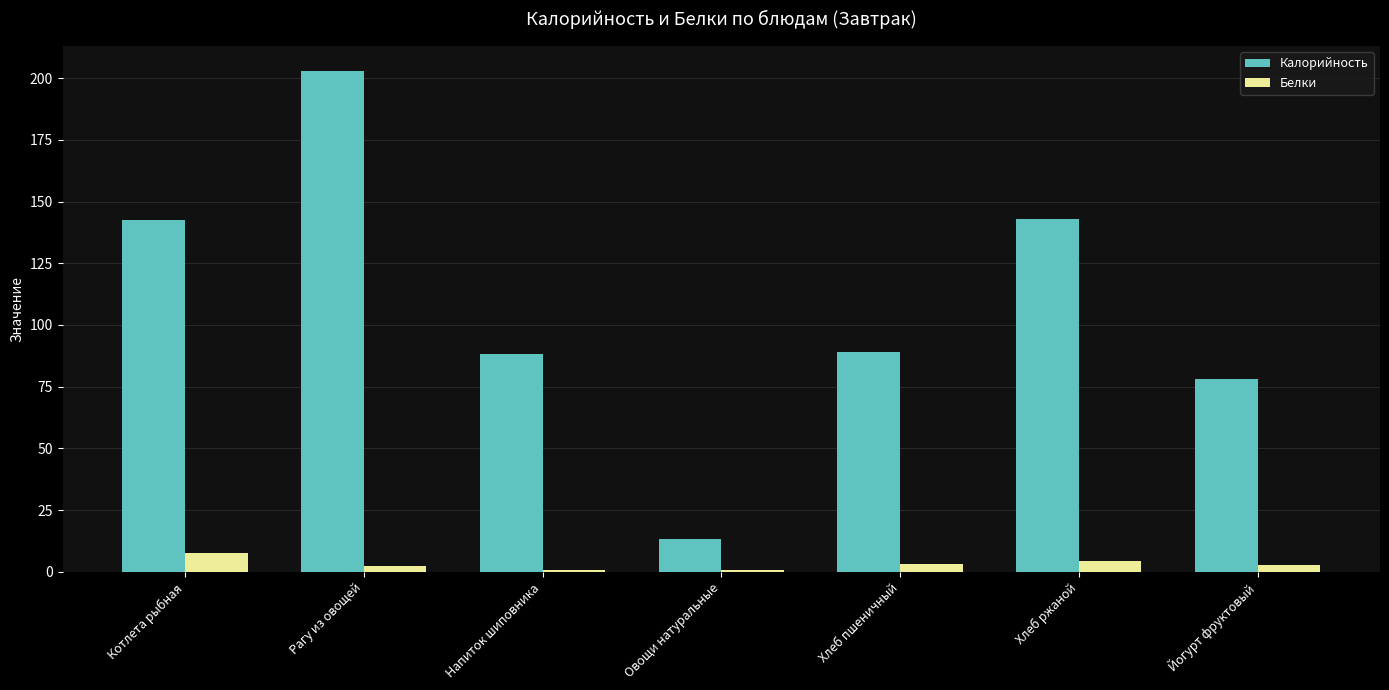

Count the number of categories in the chart.

7